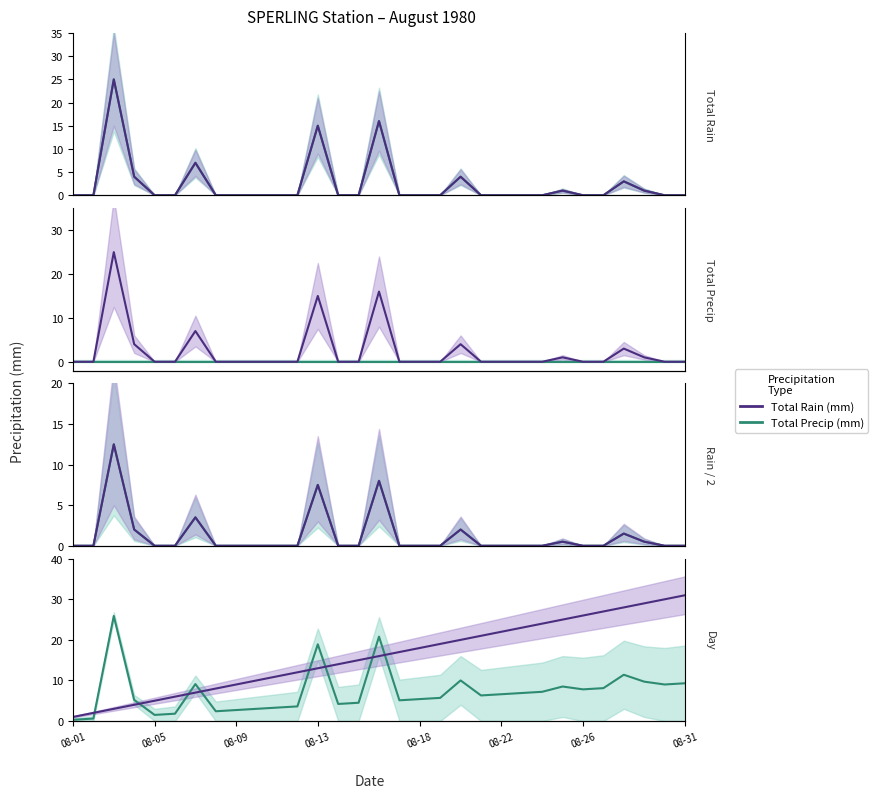

What is the lowest value of the Total Precip (mm) series?

0.3